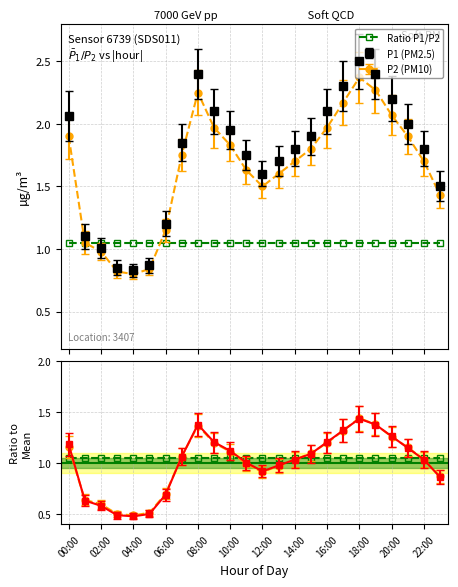

Which has a higher value, 22:00 or 15:00?

15:00